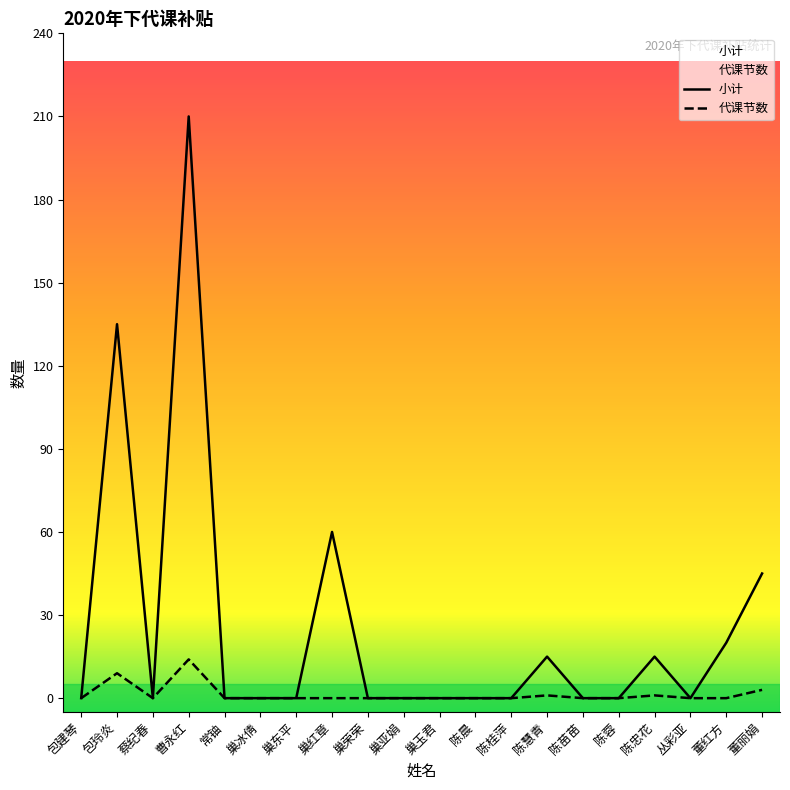

Which has a higher value, 巢冰倩 or 包玲炎?

包玲炎